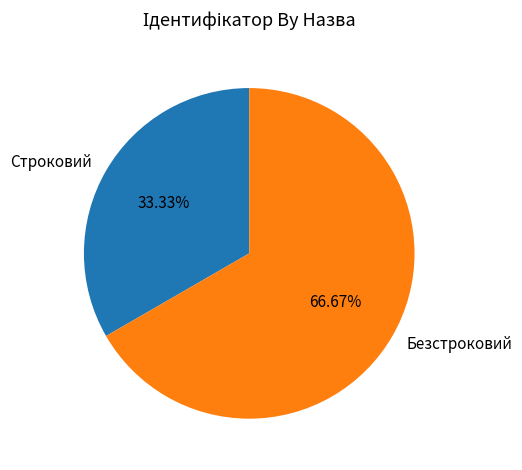

Rank the categories by value from highest to lowest.

Безстроковий, Строковий